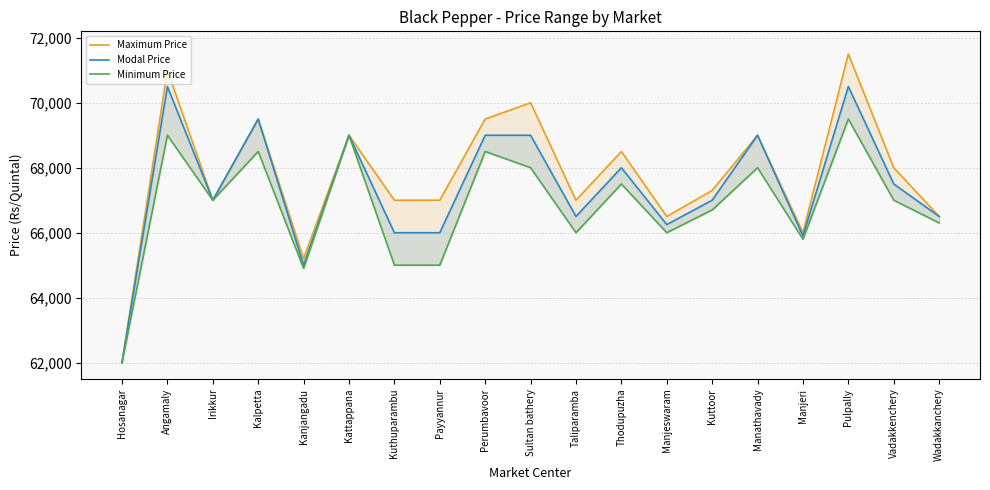

Rank the categories by Maximum Price value from highest to lowest.

Pulpally, Angamaly, Sultan bathery, Kalpetta, Perumbavoor, Kattappana, Manathavady, Thodupuzha, Vadakkenchery, Kuttoor, Irikkur, Kuthuparambu, Payyannur, Taliparamba, Manjeswaram, Wadakkanchery, Manjeri, Kanjangadu, Hosanagar